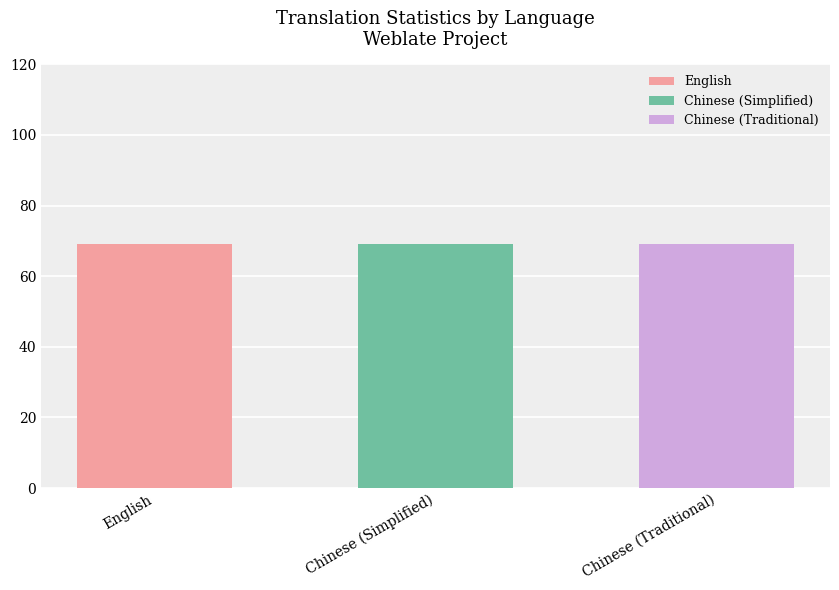

True or false: recent_changes has a value of 1 at English.

False